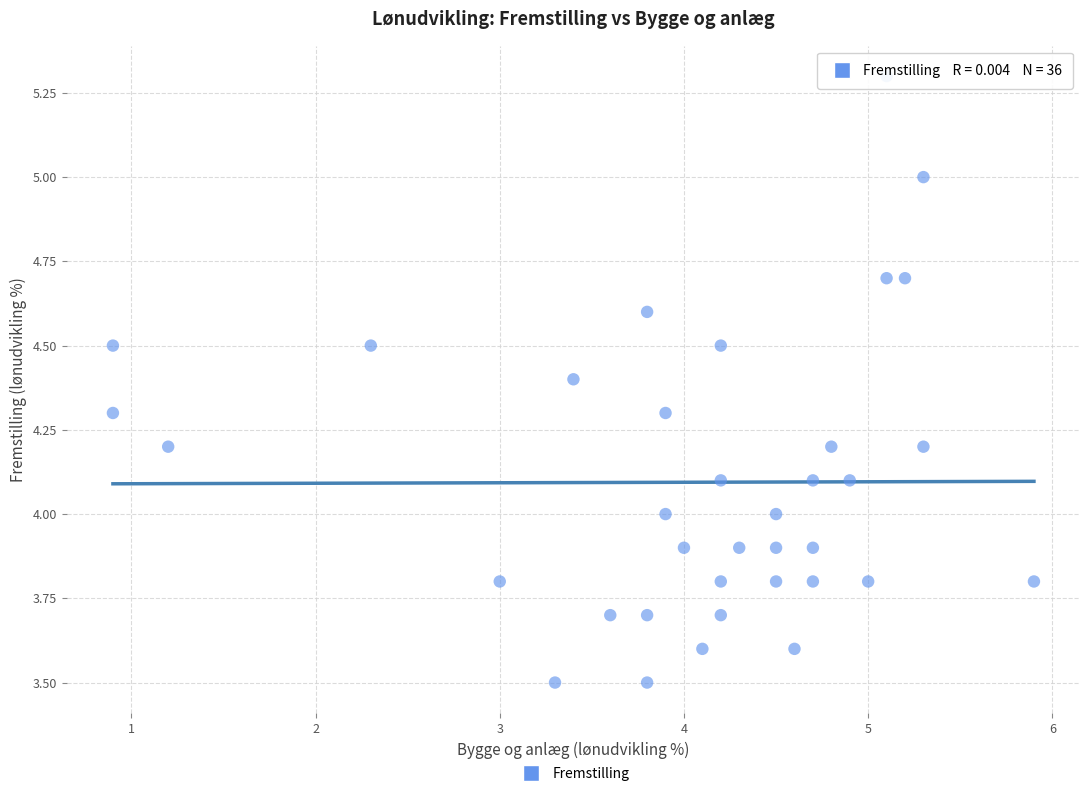

What is the range of X values (max minus min)?

5.0